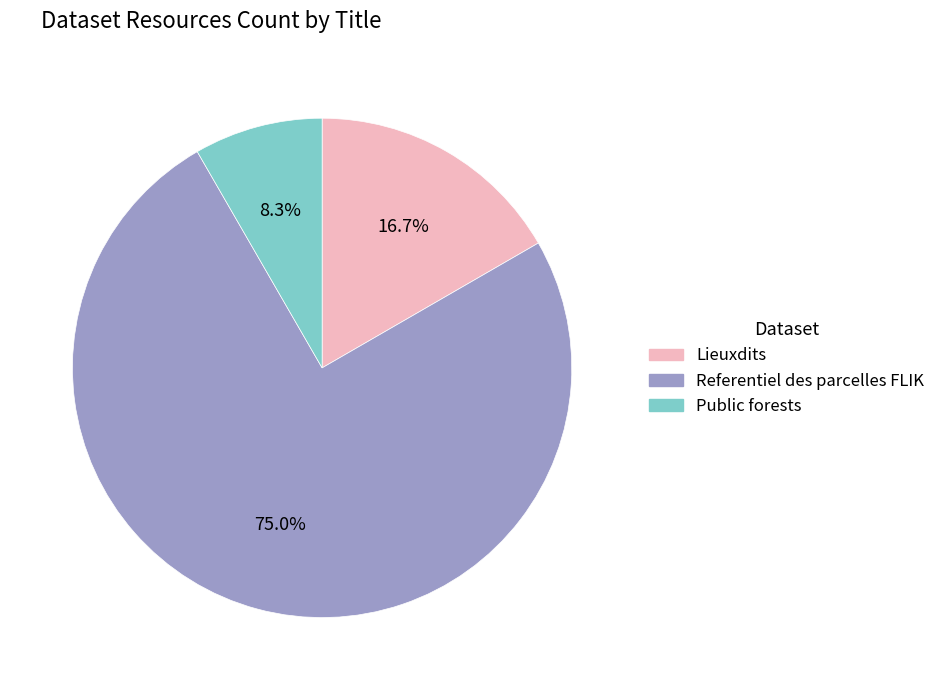

To the nearest percent, what portion does Lieuxdits represent?

17%